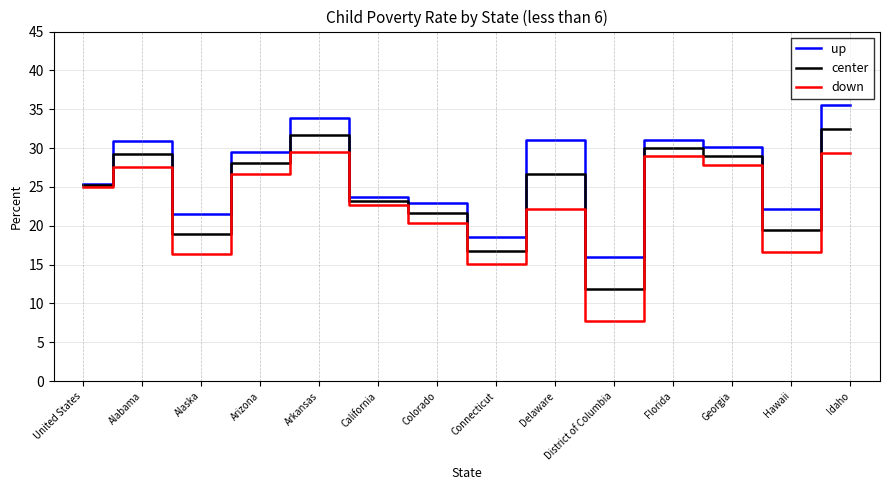

Count the number of data series in this chart.

3